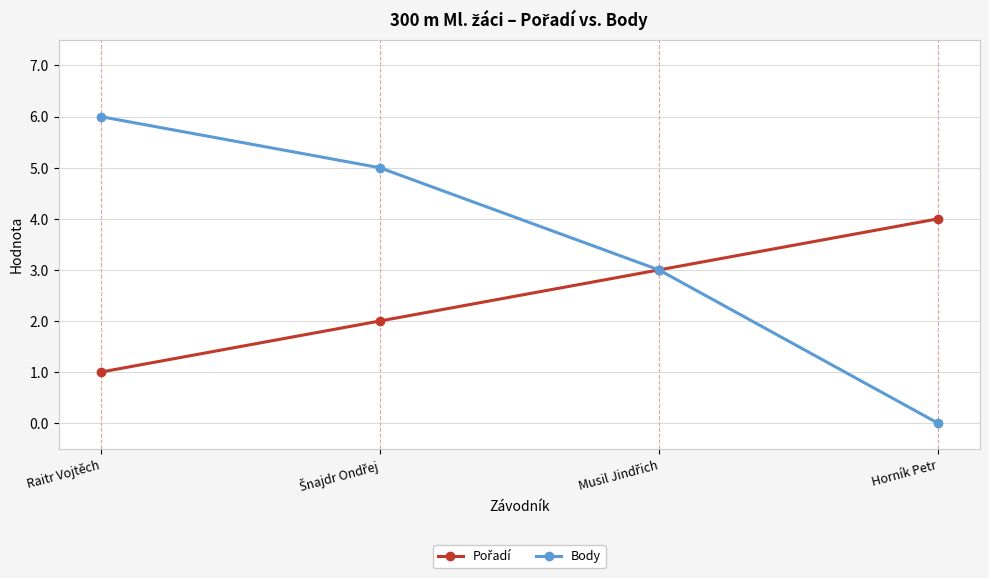

Which series has the largest total across all categories?

Body